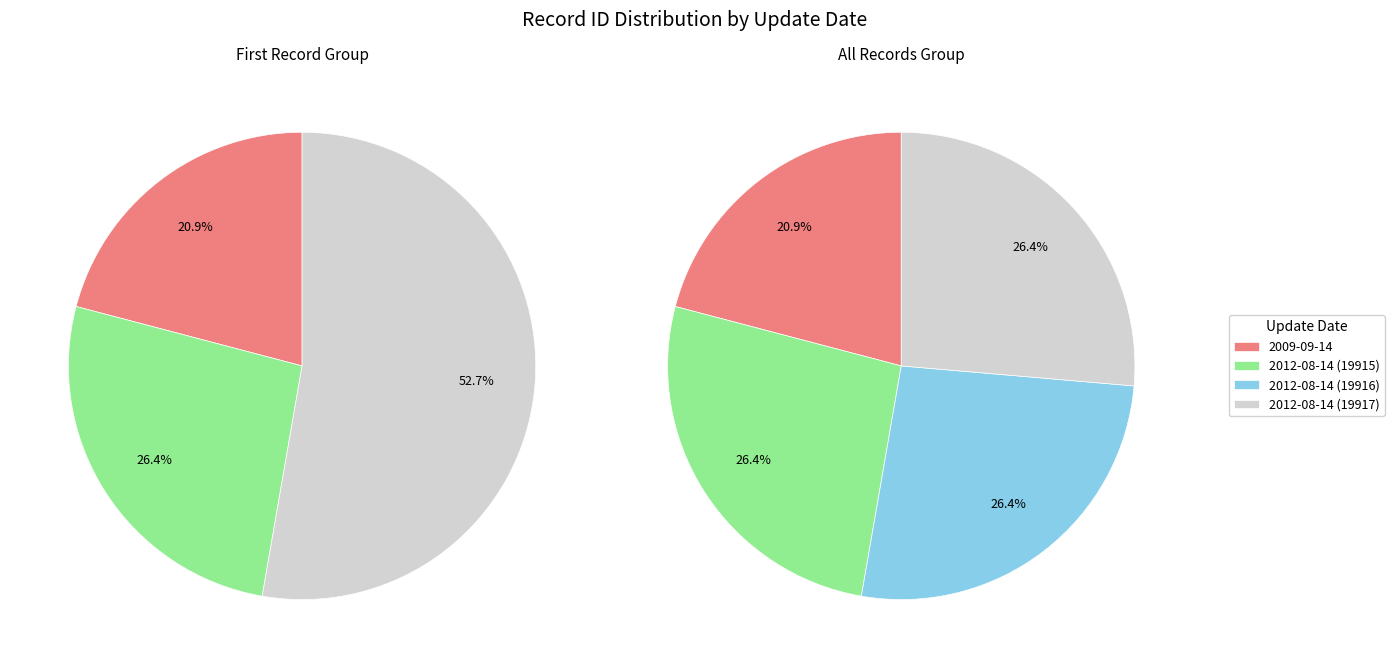

To the nearest percent, what is the average slice percentage?

25%